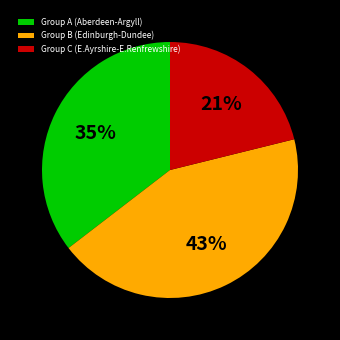

How many segments does this pie chart have?

3